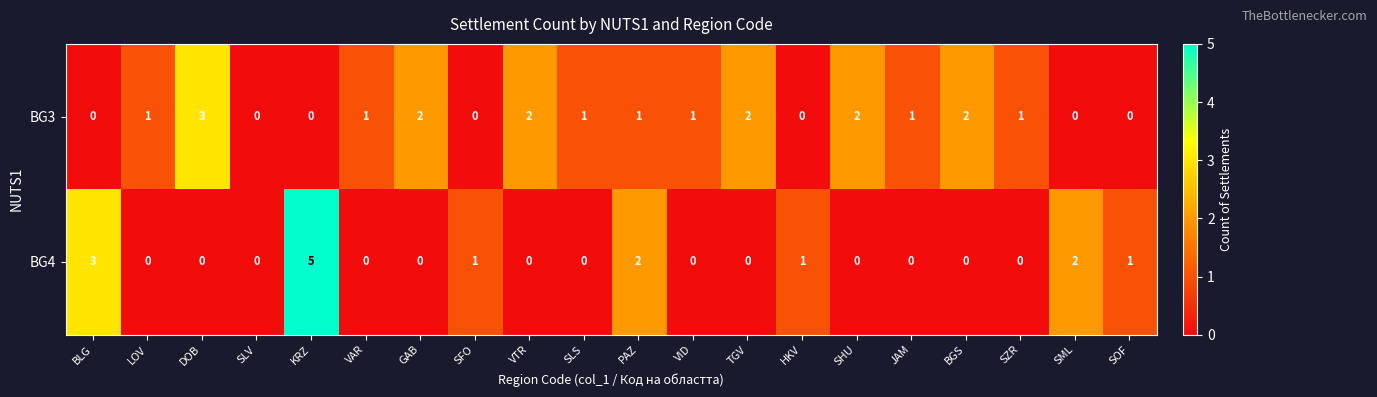

What is the total value across all series at PAZ?

3